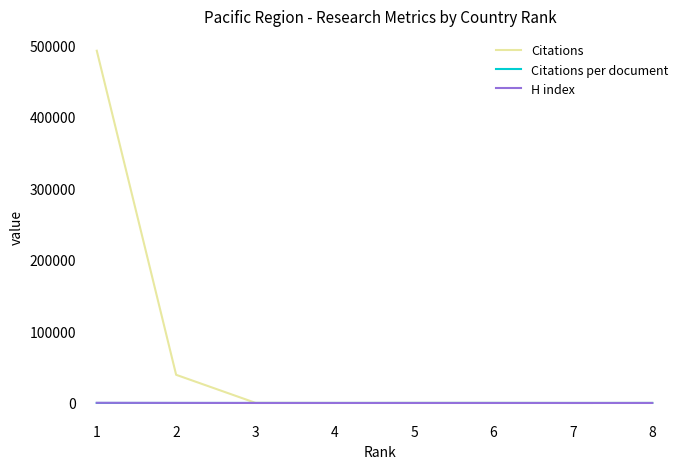

What is the total value across all series at 3?

196.9